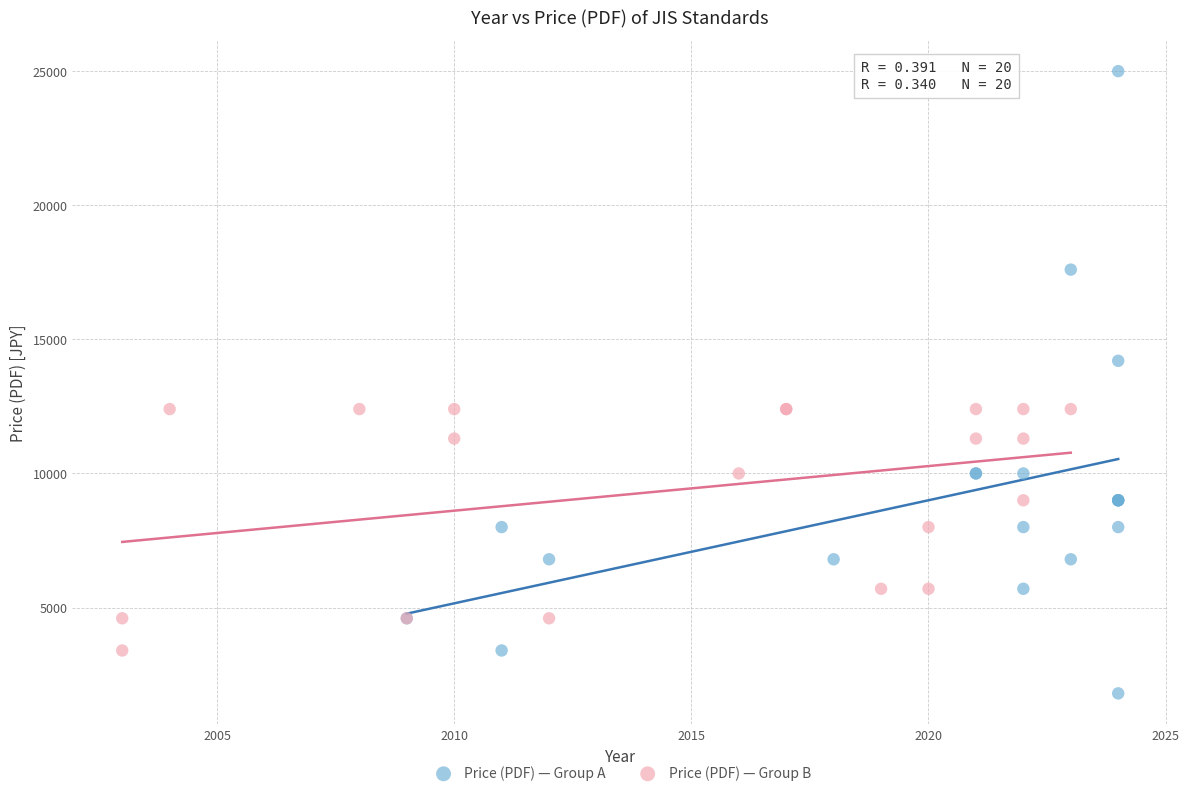

What are all the series names shown in the legend?

Price (PDF) — Group A, Price (PDF) — Group B